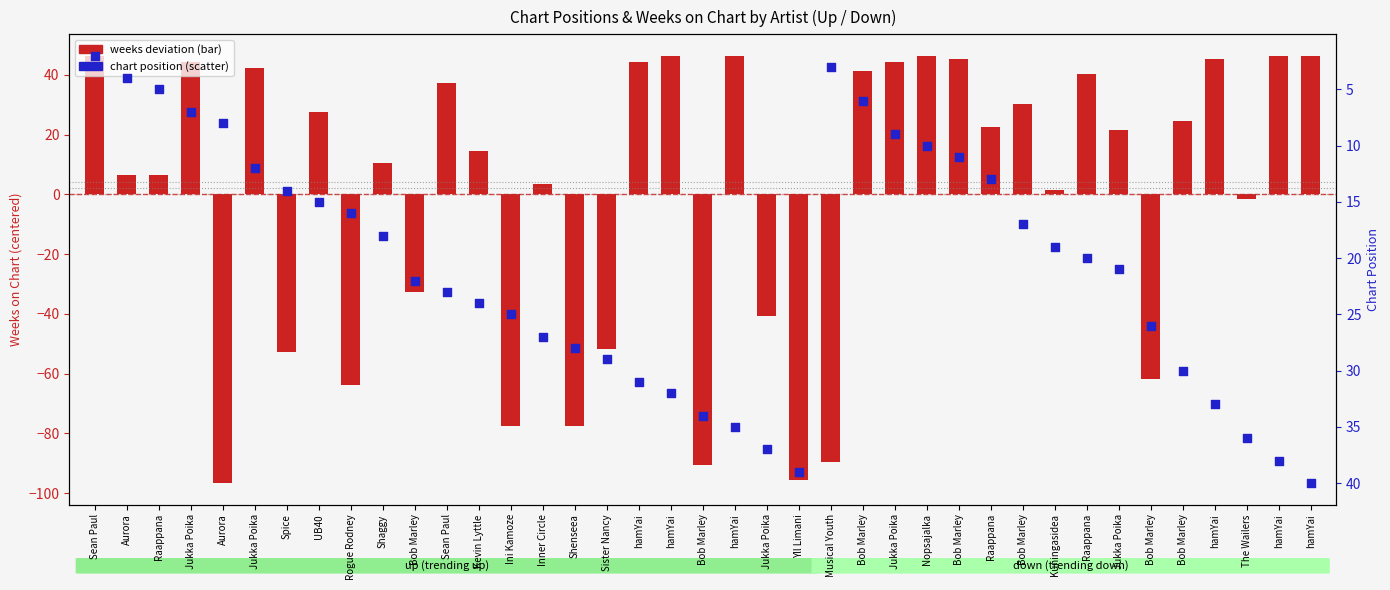

At which category is the sum across all series the highest?

hamYai